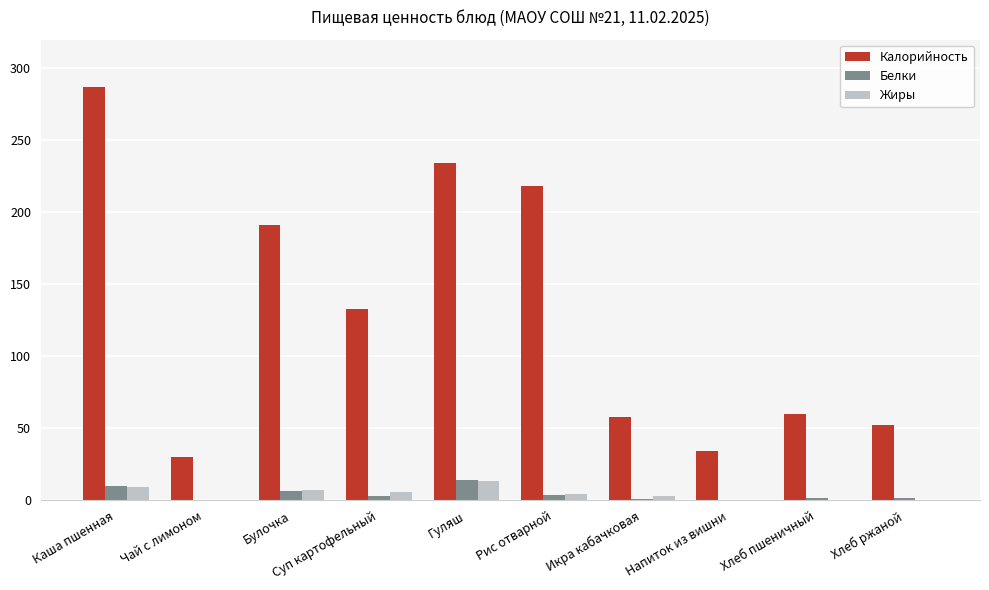

Where does the Белки series first go above 3?

Каша пшенная